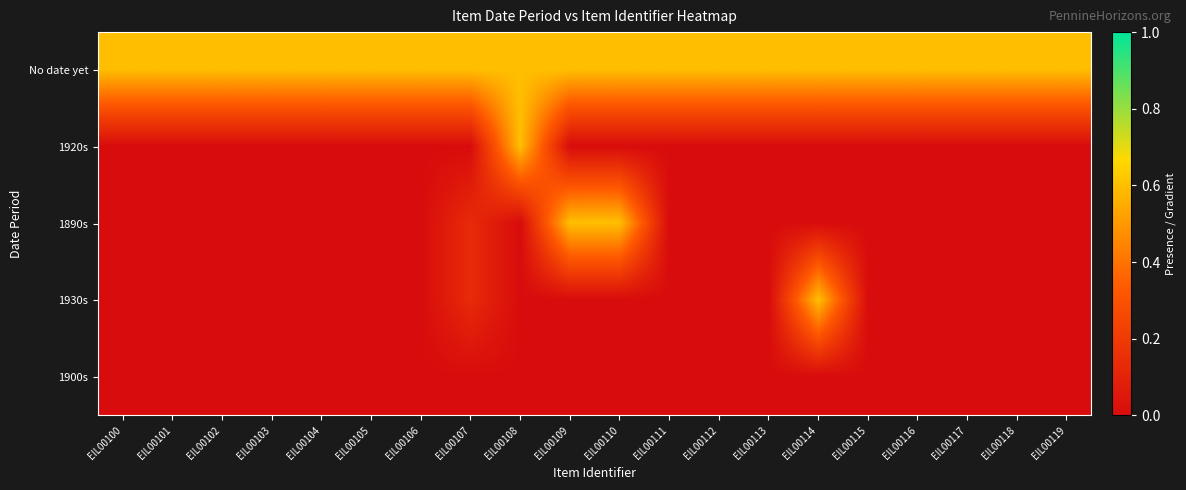

Reading left to right, list all the values displayed in this chart.

No date yet: EIL00100=0.6	EIL00101=0.6	EIL00102=0.6	EIL00103=0.6	EIL00104=0.6	EIL00105=0.6	EIL00106=0.6	EIL00107=0.6	EIL00108=0.6	EIL00109=0.6	EIL00110=0.6	EIL00111=0.6	EIL00112=0.6	EIL00113=0.6	EIL00114=0.6	EIL00115=0.6	EIL00116=0.6	EIL00117=0.6	EIL00118=0.6	EIL00119=0.6
1920s: EIL00100=0.0	EIL00101=0.0	EIL00102=0.0	EIL00103=0.0	EIL00104=0.0	EIL00105=0.0	EIL00106=0.0	EIL00107=0.0	EIL00108=0.6	EIL00109=0.0	EIL00110=0.0	EIL00111=0.0	EIL00112=0.0	EIL00113=0.0	EIL00114=0.0	EIL00115=0.0	EIL00116=0.0	EIL00117=0.0	EIL00118=0.0	EIL00119=0.0
1890s: EIL00100=0.0	EIL00101=0.0	EIL00102=0.0	EIL00103=0.0	EIL00104=0.0	EIL00105=0.0	EIL00106=0.0	EIL00107=0.1	EIL00108=0.0	EIL00109=0.6	EIL00110=0.6	EIL00111=0.0	EIL00112=0.0	EIL00113=0.0	EIL00114=0.0	EIL00115=0.0	EIL00116=0.0	EIL00117=0.0	EIL00118=0.0	EIL00119=0.0
1930s: EIL00100=0.0	EIL00101=0.0	EIL00102=0.0	EIL00103=0.0	EIL00104=0.0	EIL00105=0.0	EIL00106=0.0	EIL00107=0.1	EIL00108=0.0	EIL00109=0.0	EIL00110=0.0	EIL00111=0.0	EIL00112=0.0	EIL00113=0.0	EIL00114=0.6	EIL00115=0.0	EIL00116=0.0	EIL00117=0.0	EIL00118=0.0	EIL00119=0.0
1900s: EIL00100=0.0	EIL00101=0.0	EIL00102=0.0	EIL00103=0.0	EIL00104=0.0	EIL00105=0.0	EIL00106=0.0	EIL00107=0.0	EIL00108=0.0	EIL00109=0.0	EIL00110=0.0	EIL00111=0.0	EIL00112=0.0	EIL00113=0.0	EIL00114=0.0	EIL00115=0.0	EIL00116=0.0	EIL00117=0.0	EIL00118=0.0	EIL00119=0.0